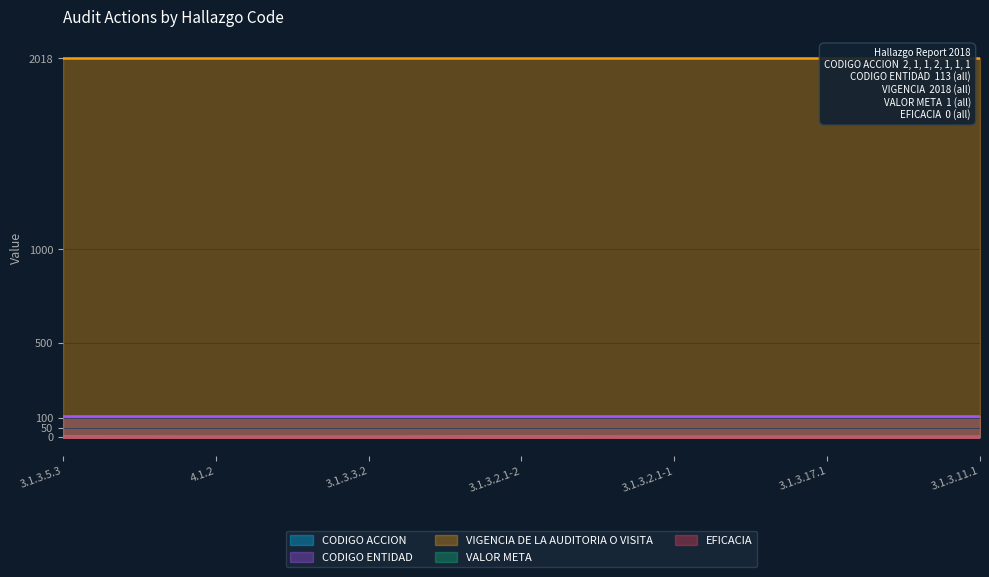

Reading left to right, extract all data points from this chart.

CODIGO ACCION: 3.1.3.5.3=2	4.1.2=1	3.1.3.3.2=1	3.1.3.2.1-2=2	3.1.3.2.1-1=1	3.1.3.17.1=1	3.1.3.11.1=1
CODIGO ENTIDAD: 3.1.3.5.3=113	4.1.2=113	3.1.3.3.2=113	3.1.3.2.1-2=113	3.1.3.2.1-1=113	3.1.3.17.1=113	3.1.3.11.1=113
VIGENCIA DE LA AUDITORIA O VISITA: 3.1.3.5.3=2018	4.1.2=2018	3.1.3.3.2=2018	3.1.3.2.1-2=2018	3.1.3.2.1-1=2018	3.1.3.17.1=2018	3.1.3.11.1=2018
VALOR META: 3.1.3.5.3=1	4.1.2=1	3.1.3.3.2=1	3.1.3.2.1-2=1	3.1.3.2.1-1=1	3.1.3.17.1=1	3.1.3.11.1=1
EFICACIA: 3.1.3.5.3=0	4.1.2=0	3.1.3.3.2=0	3.1.3.2.1-2=0	3.1.3.2.1-1=0	3.1.3.17.1=0	3.1.3.11.1=0